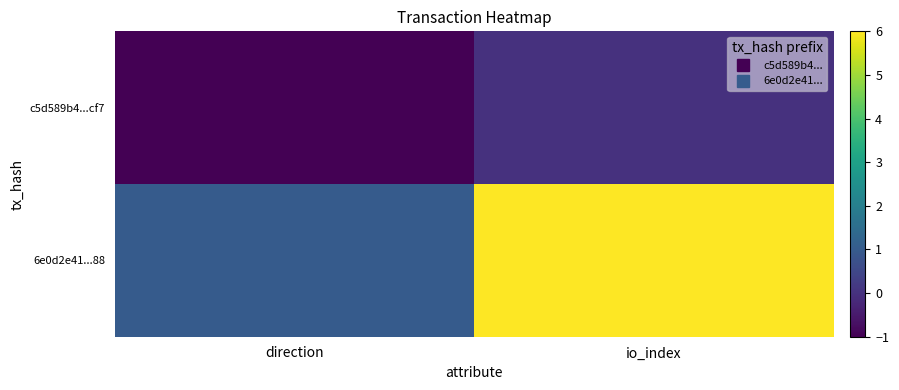

Which has a higher value, io_index or direction?

io_index